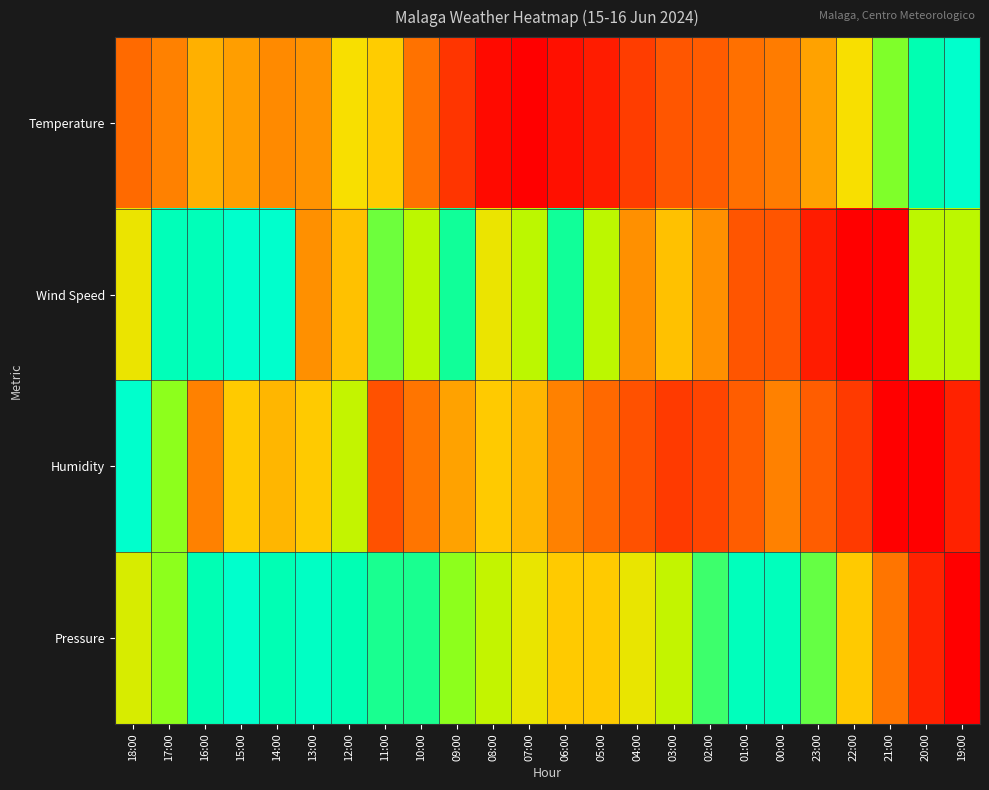

Reading right to left, what are all the values shown in this chart?

Temperature: 19:00=1.0	20:00=0.9	21:00=0.7	22:00=0.6	23:00=0.4	00:00=0.4	01:00=0.3	02:00=0.3	03:00=0.3	04:00=0.2	05:00=0.1	06:00=0.0	07:00=0.0	08:00=0.0	09:00=0.2	10:00=0.3	11:00=0.5	12:00=0.6	13:00=0.4	14:00=0.4	15:00=0.4	16:00=0.5	17:00=0.4	18:00=0.3
Wind Speed: 19:00=0.7	20:00=0.7	21:00=0.0	22:00=0.0	23:00=0.1	00:00=0.2	01:00=0.2	02:00=0.4	03:00=0.5	04:00=0.4	05:00=0.7	06:00=0.8	07:00=0.7	08:00=0.6	09:00=0.8	10:00=0.7	11:00=0.8	12:00=0.5	13:00=0.4	14:00=1.0	15:00=1.0	16:00=0.9	17:00=0.9	18:00=0.6
Humidity: 19:00=0.1	20:00=0.0	21:00=0.0	22:00=0.2	23:00=0.3	00:00=0.4	01:00=0.3	02:00=0.2	03:00=0.2	04:00=0.2	05:00=0.3	06:00=0.4	07:00=0.5	08:00=0.5	09:00=0.4	10:00=0.3	11:00=0.2	12:00=0.7	13:00=0.5	14:00=0.5	15:00=0.5	16:00=0.4	17:00=0.7	18:00=1.0
Pressure: 19:00=0.0	20:00=0.1	21:00=0.3	22:00=0.5	23:00=0.8	00:00=0.9	01:00=0.9	02:00=0.8	03:00=0.7	04:00=0.6	05:00=0.5	06:00=0.5	07:00=0.6	08:00=0.7	09:00=0.7	10:00=0.8	11:00=0.8	12:00=0.9	13:00=1.0	14:00=0.9	15:00=1.0	16:00=0.9	17:00=0.7	18:00=0.6